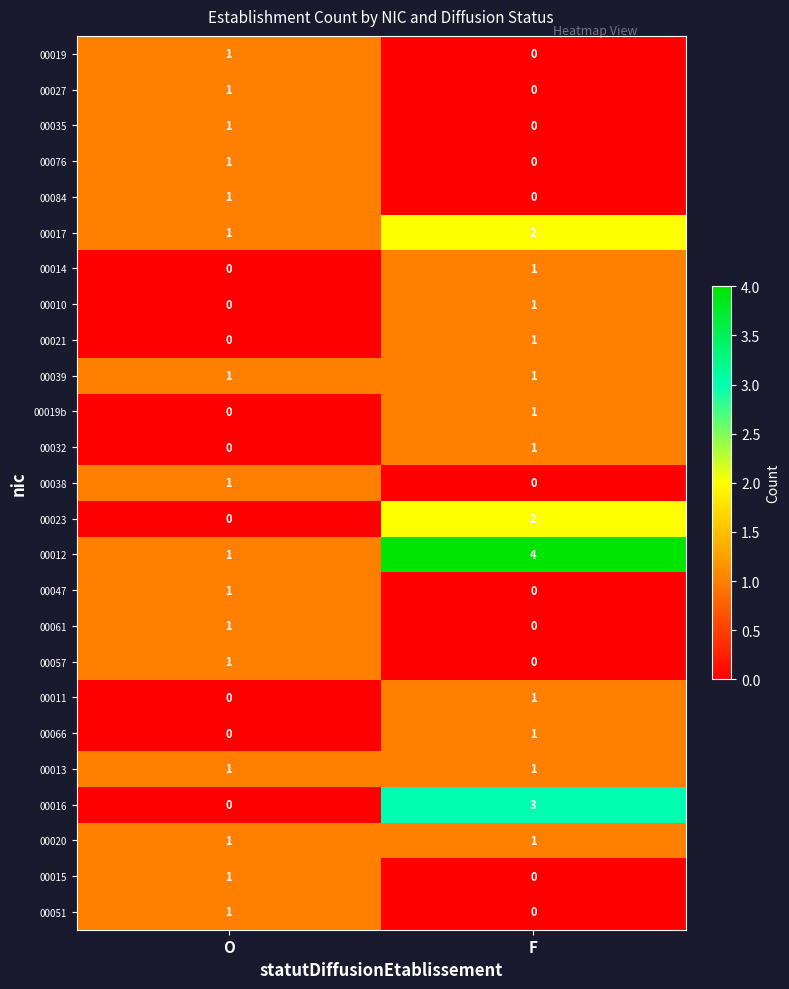

Is the value of 00039 at O greater than the value of 00023 at F?

No